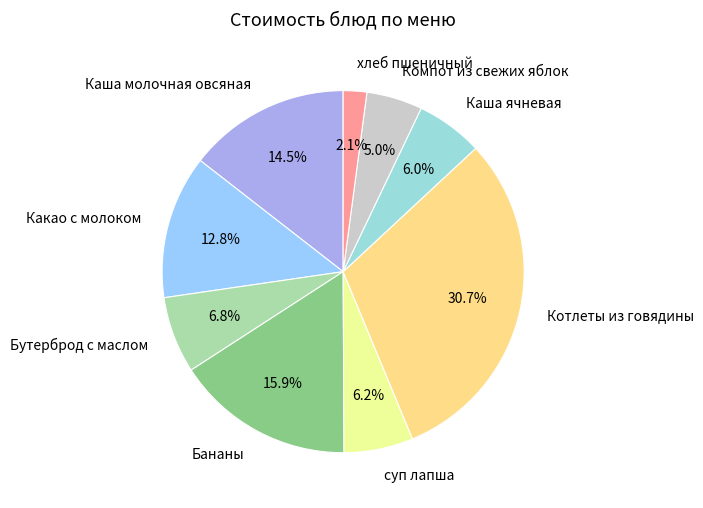

Is the sum of Котлеты из говядины and Бананы greater than half?

No